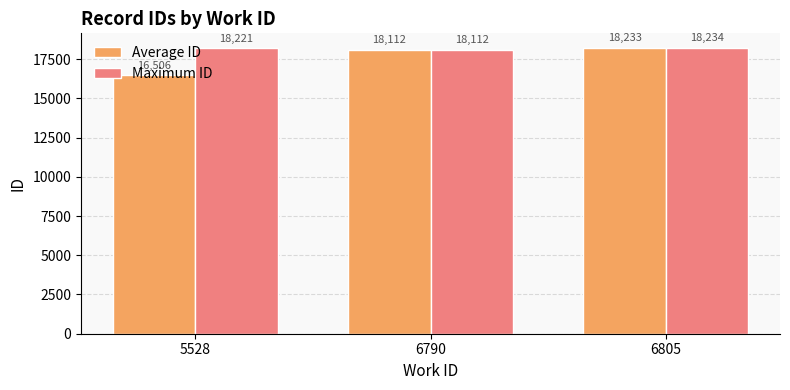

The Maximum ID series shows 18221.0 at 5528. True or false?

True